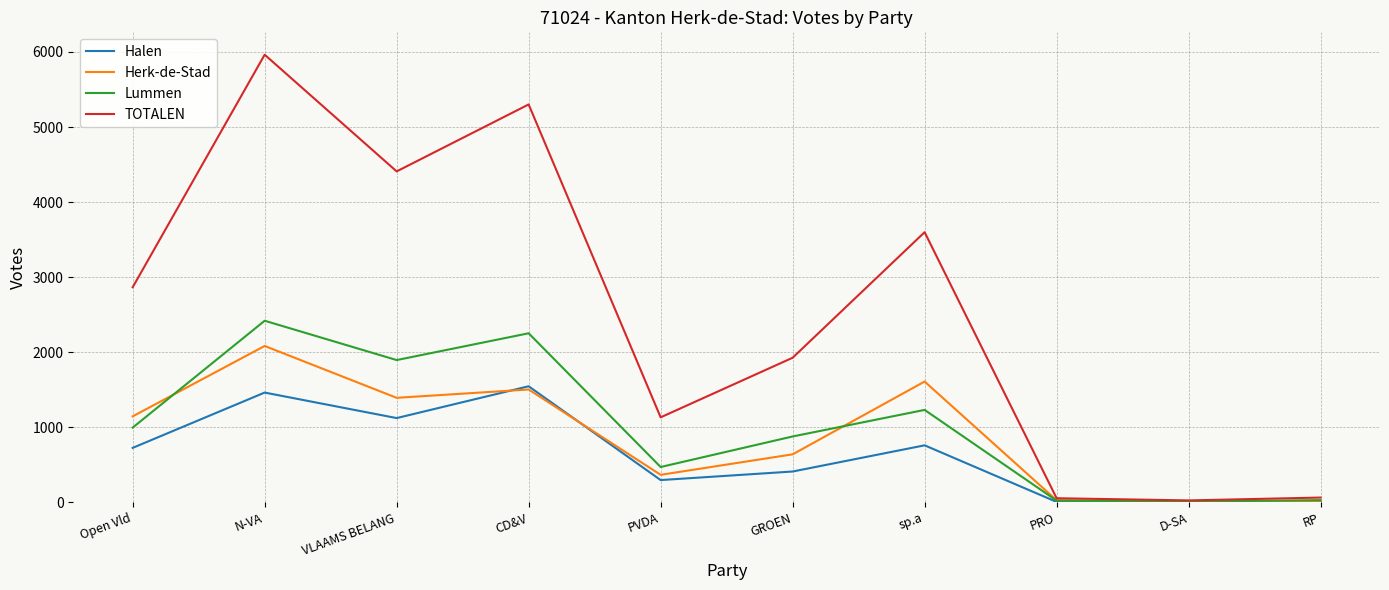

Read the Lummen value at CD&V.

2252